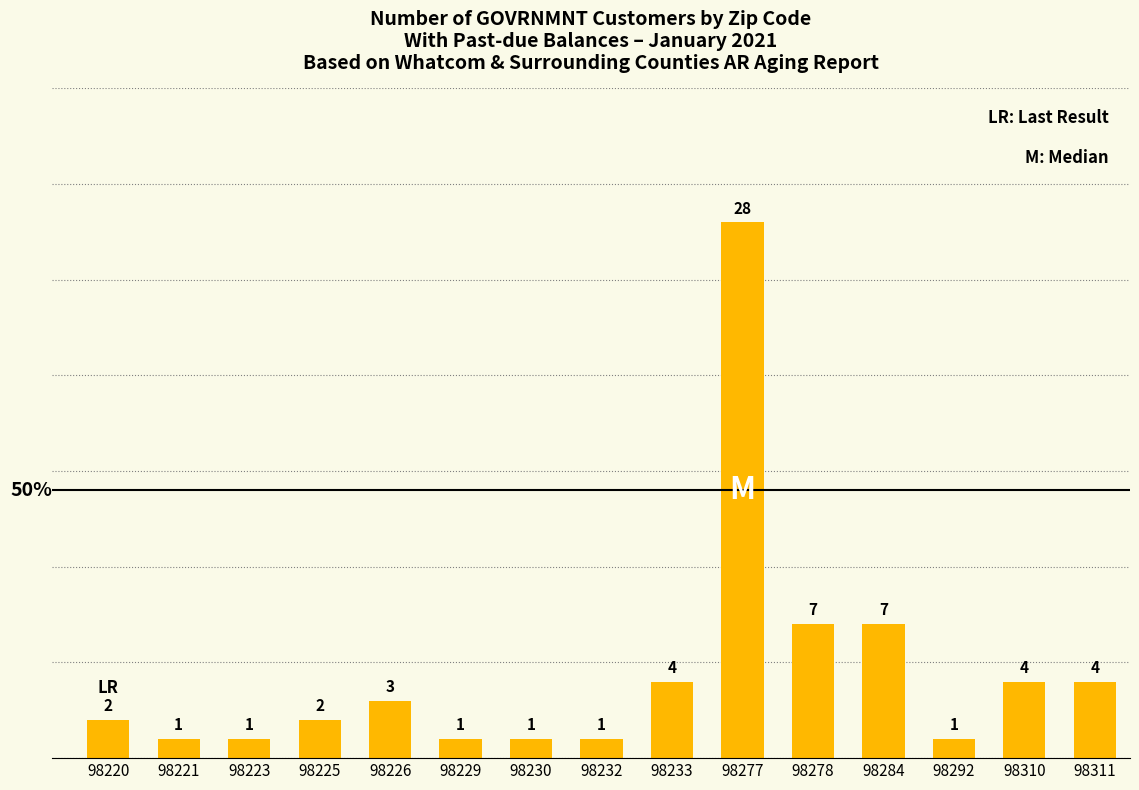

The value at 98232 is 1. True or false?

True